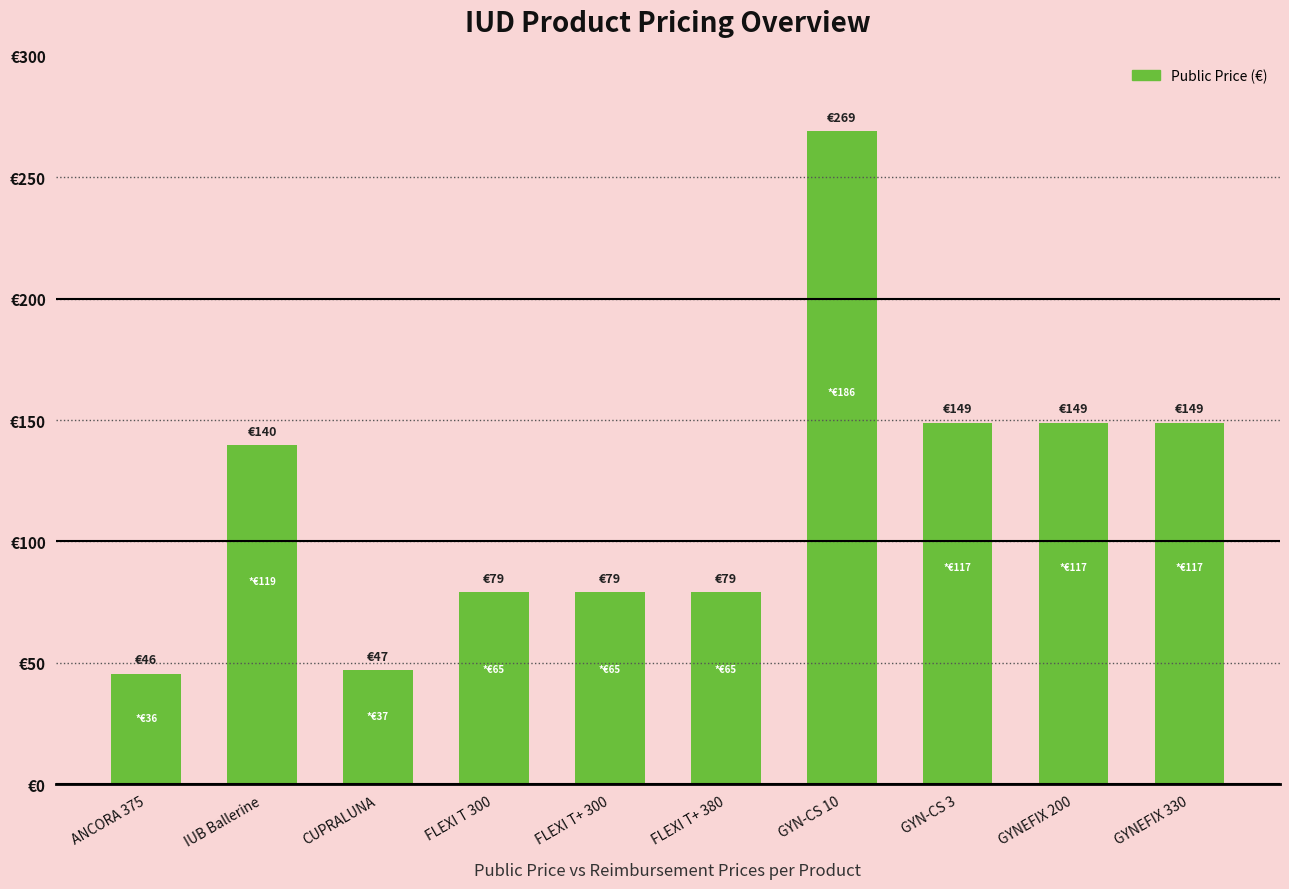

Are the bars horizontal?

No